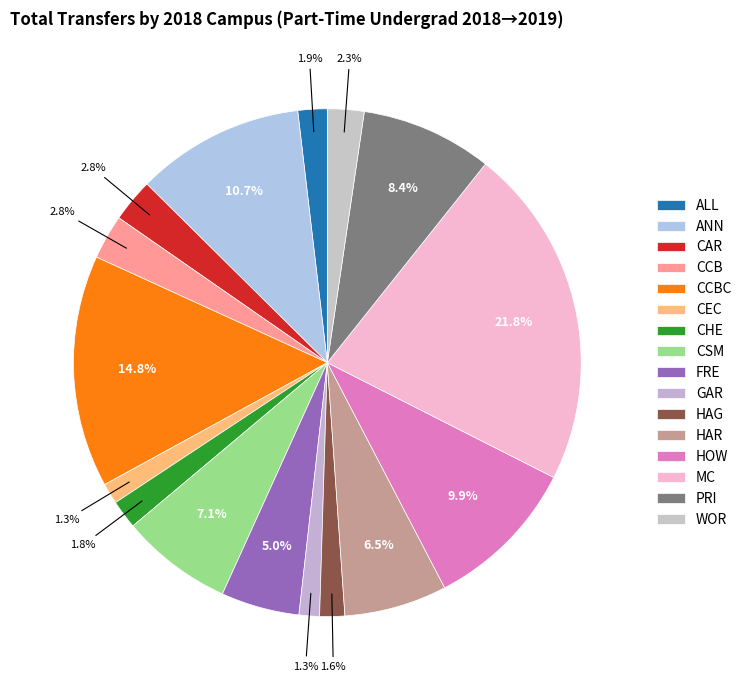

What percentage is the GAR slice, to the nearest percent?

1%